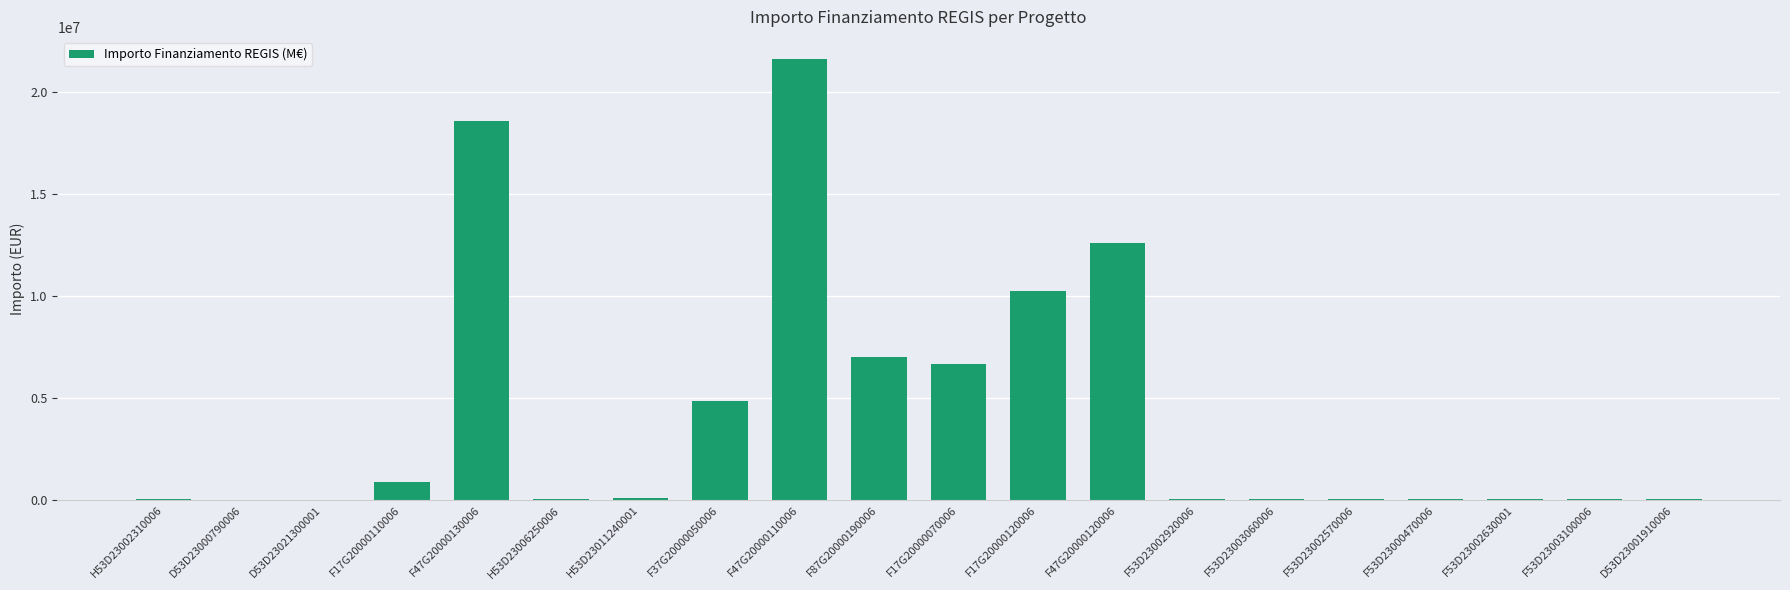

The chart shows a value of 6664665.0 at F17G20000070006. True or false?

True